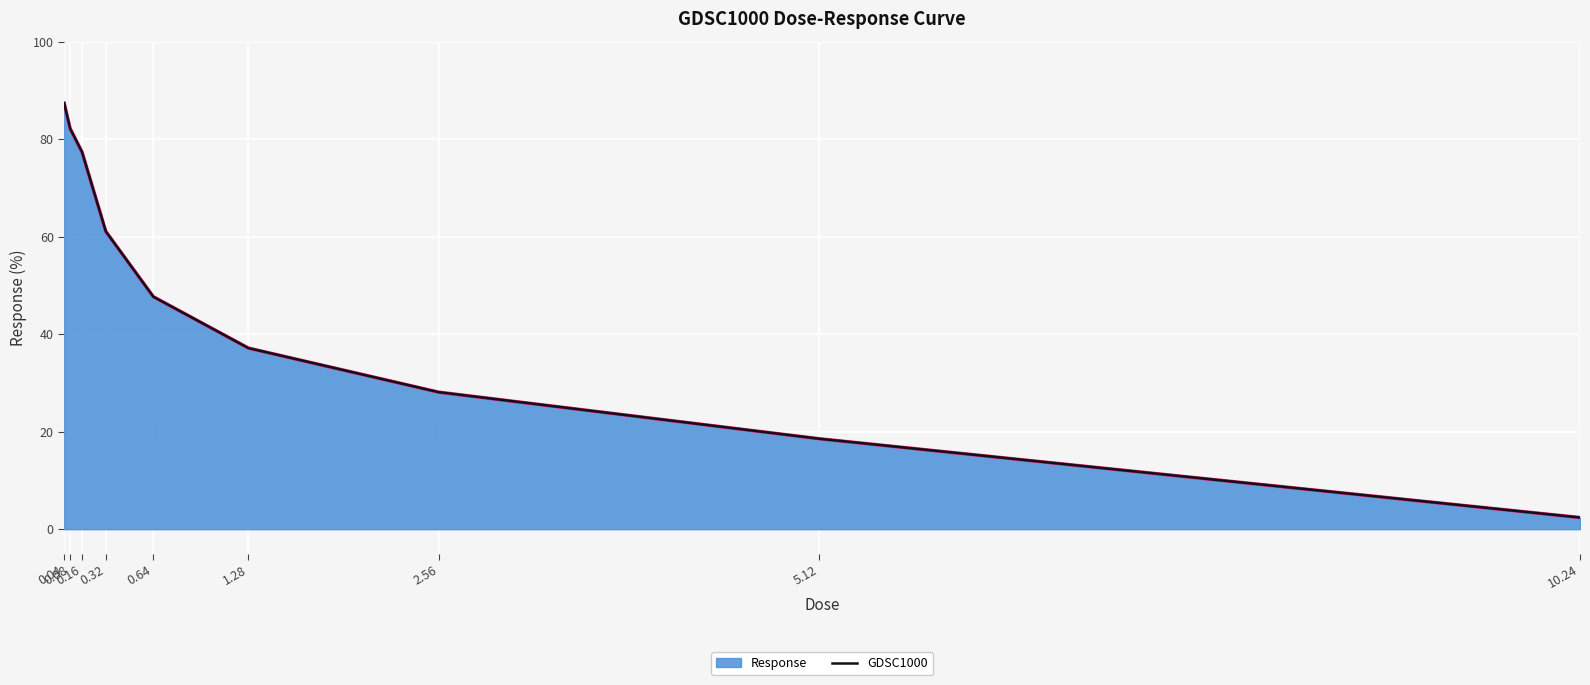

Reading right to left, transcribe all the data shown in this chart.

10.24=2.4	5.12=18.5	2.56=28.1	1.28=37.1	0.64=47.7	0.32=61.1	0.16=77.3	0.08=82.2	0.04=87.3